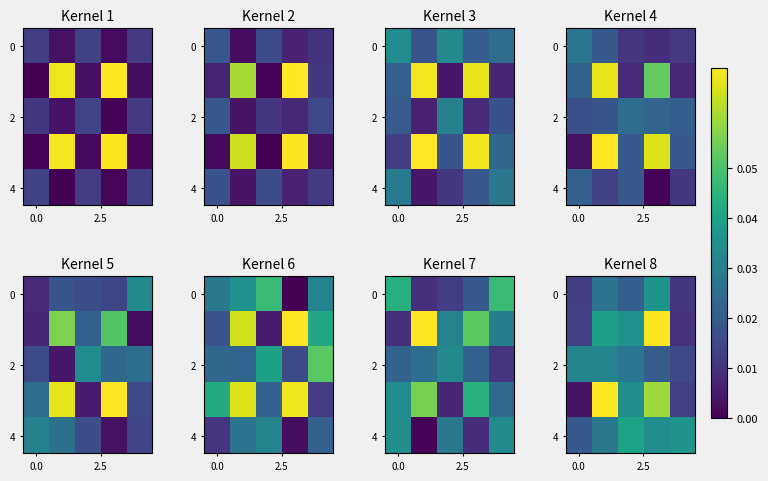

What is the total value across all series at 3?

0.2